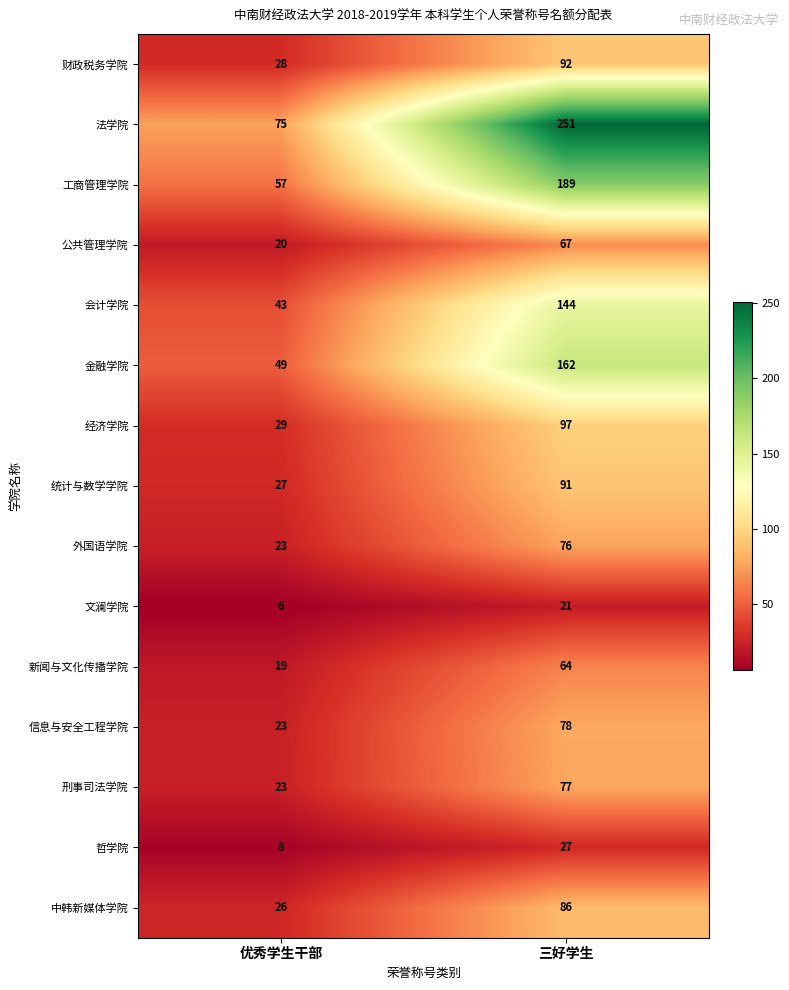

What is the approximate value of 公共管理学院 at 三好学生?

67